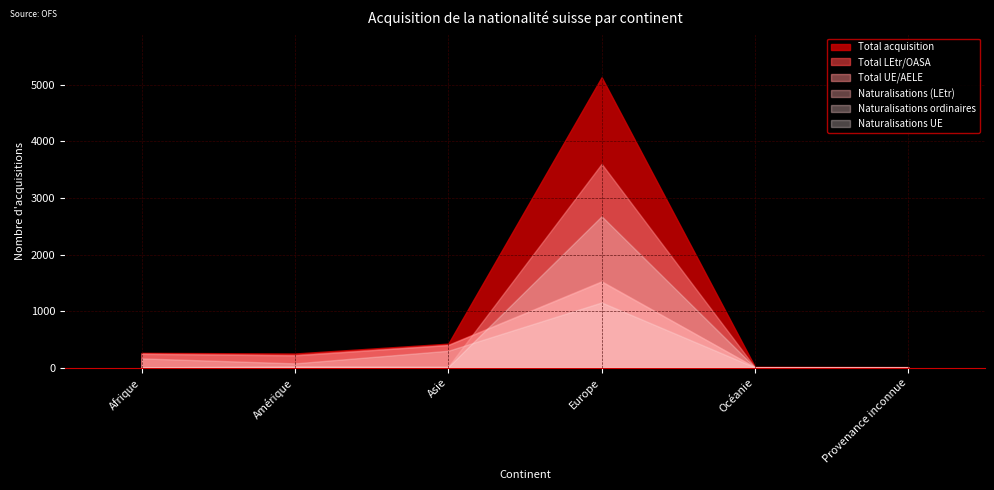

How many values in the Naturalisations (LEtr) series are below 245?

3